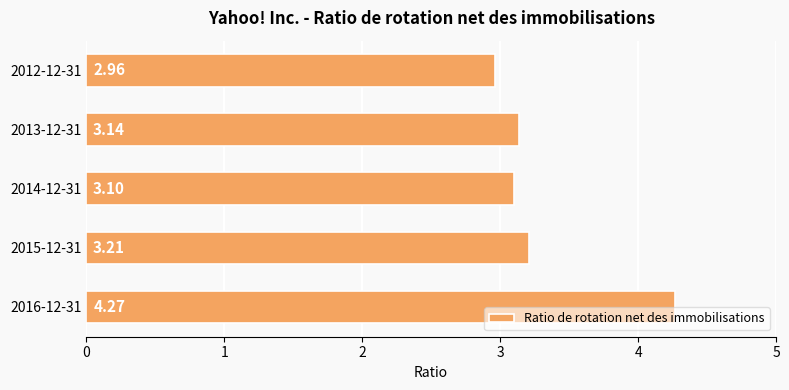

What is the difference between the maximum and minimum values?

1.3